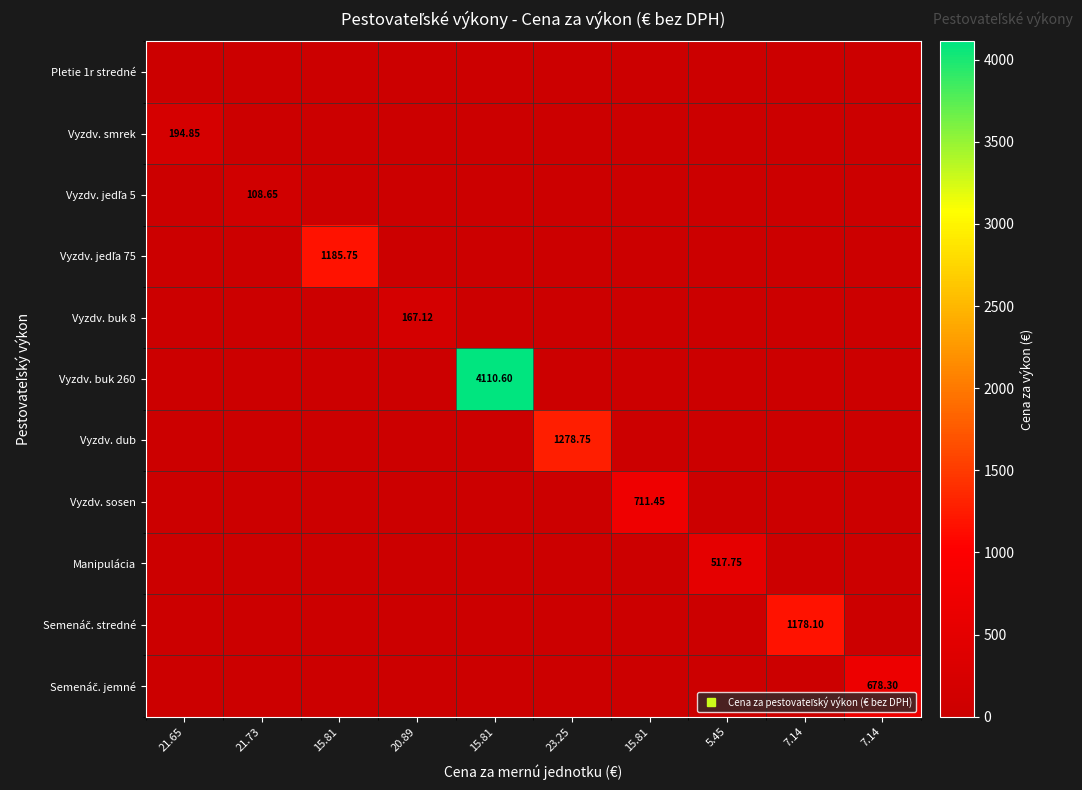

Which series has the largest total across all categories?

Vyzdv. buk 260